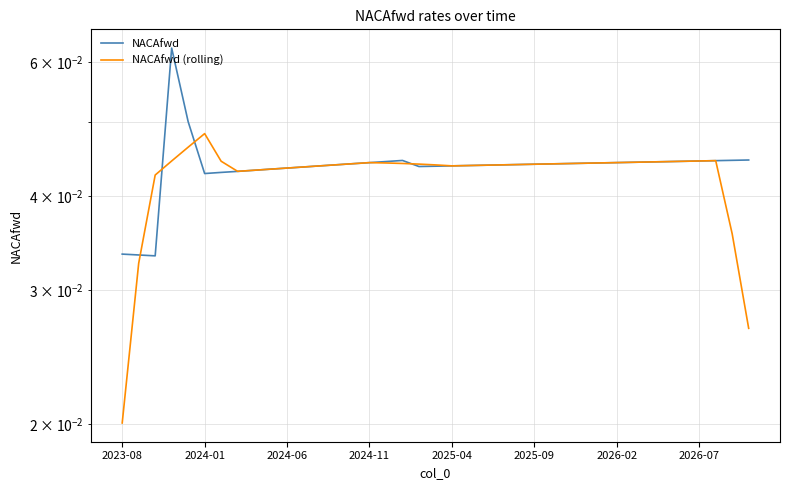

Is it true that NACAfwd equals 0.1 at 2026-02?

False